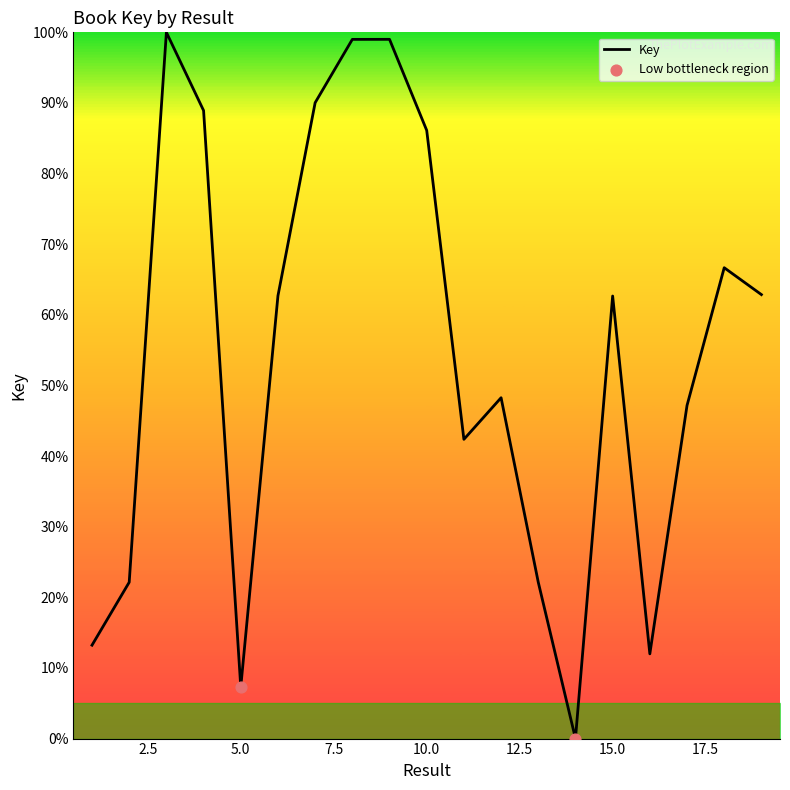

What is the difference between the maximum and minimum values?

100.0